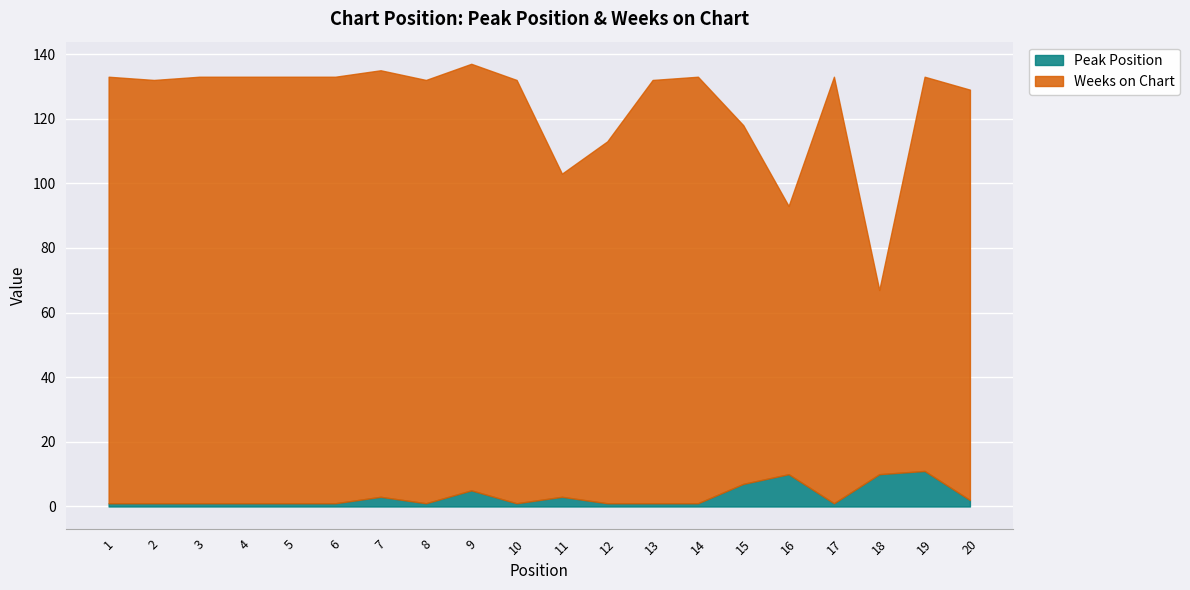

Reading left to right, what are all the values shown in this chart?

Peak Position: 1=1	2=1	3=1	4=1	5=1	6=1	7=3	8=1	9=5	10=1	11=3	12=1	13=1	14=1	15=7	16=10	17=1	18=10	19=11	20=2
Weeks on Chart: 1=132	2=131	3=132	4=132	5=132	6=132	7=132	8=131	9=132	10=131	11=100	12=112	13=131	14=132	15=111	16=83	17=132	18=57	19=122	20=127